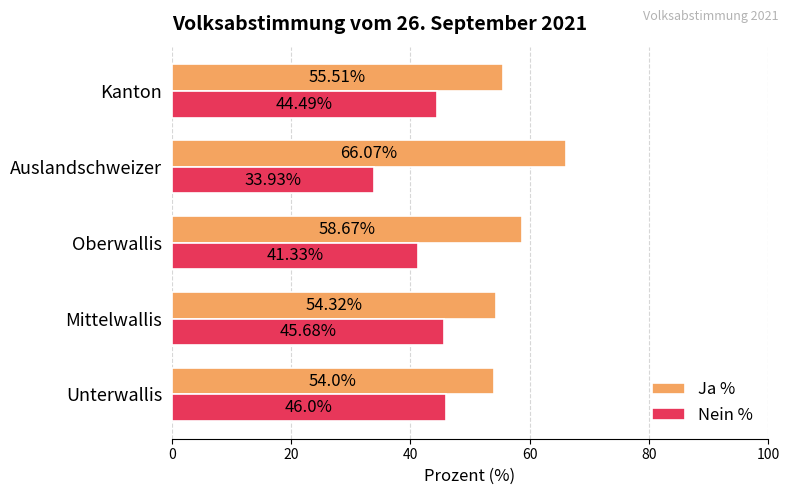

What are all the series names shown in the legend?

Ja %, Nein %